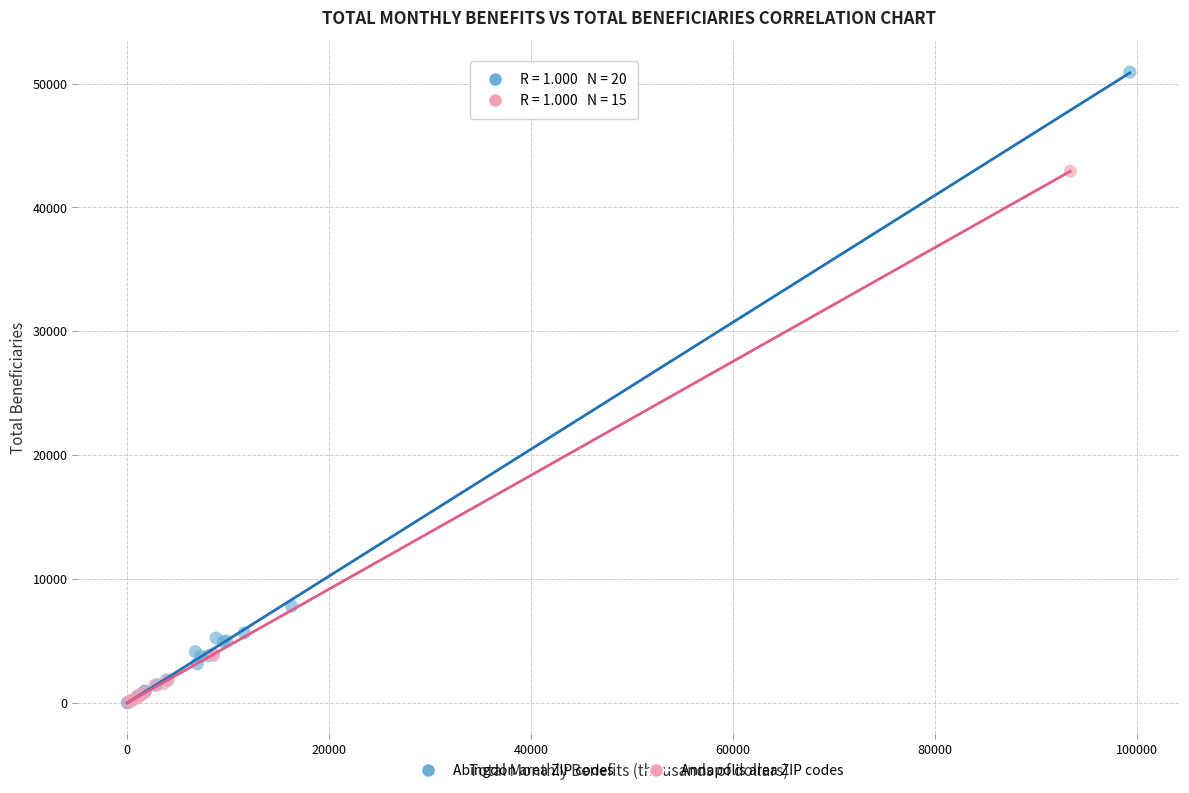

Which series has the widest spread of Y values?

Abingdon area ZIP codes